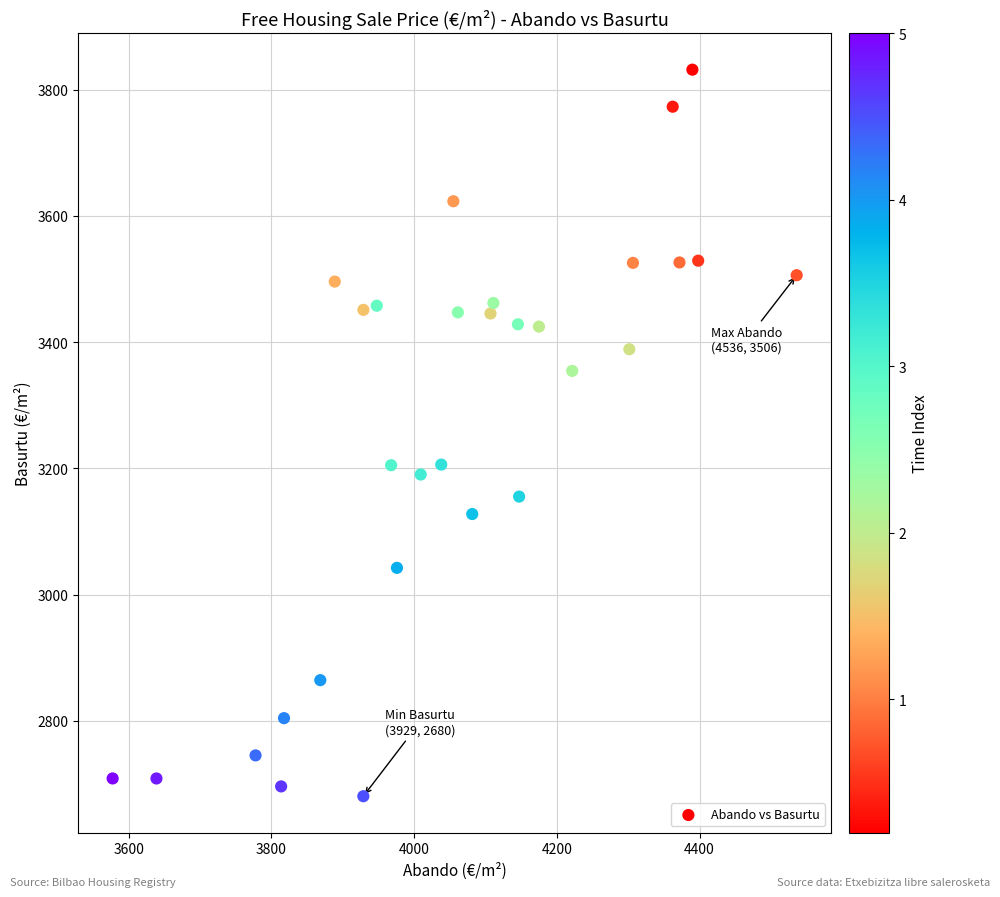

What is the range of Y values (max minus min)?

1151.6